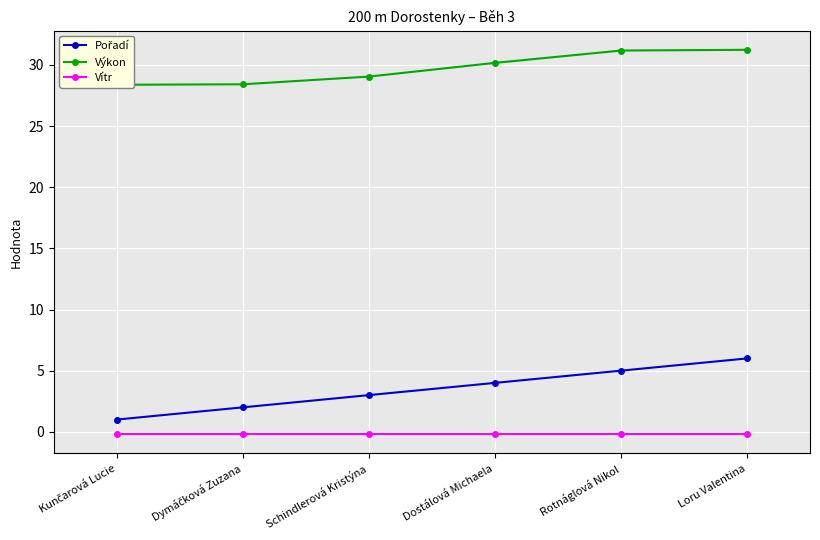

Rank the categories by Pořadí value from highest to lowest.

Loru Valentina, Rotnáglová Nikol, Dostálová Michaela, Schindlerová Kristýna, Dymáčková Zuzana, Kunčarová Lucie